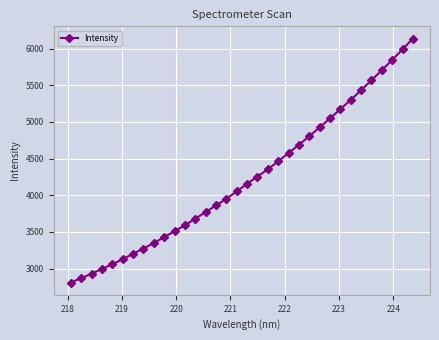

Is this an area chart (filled region under the line)?

No